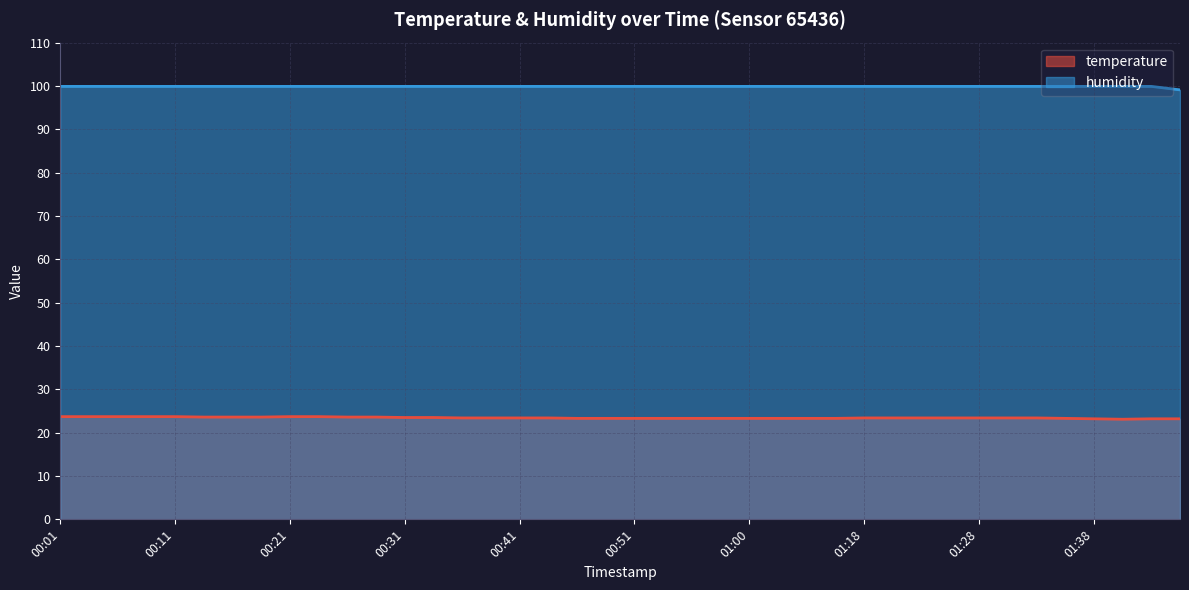

Does the chart have visible grid lines?

Yes